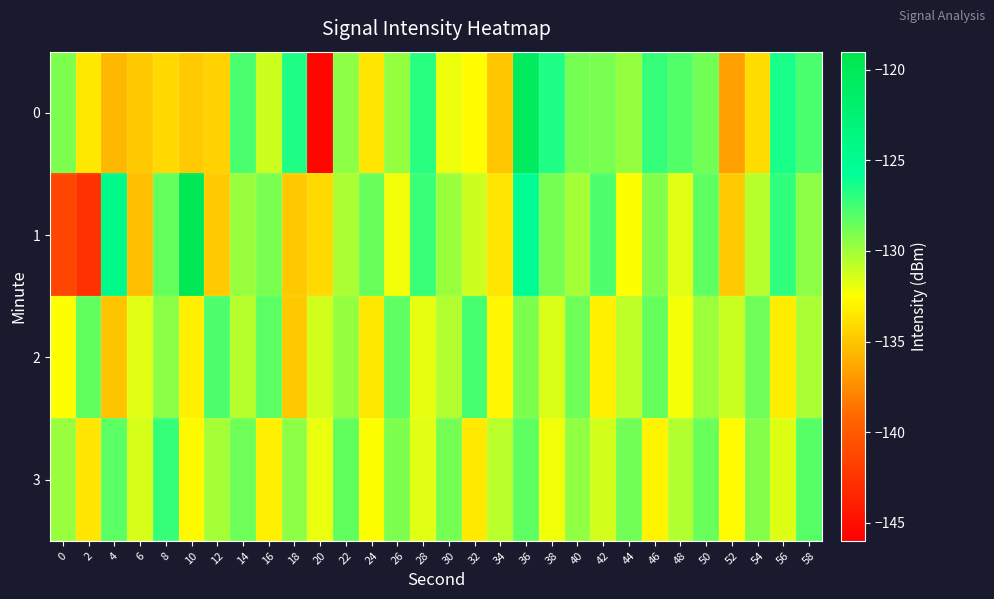

How many data points does each series have?

30